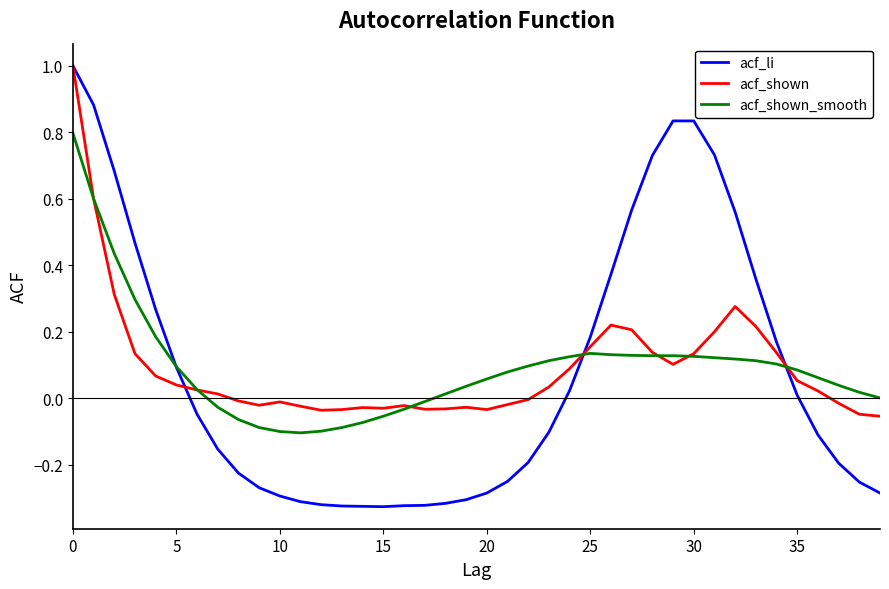

Which series has the widest spread of values?

acf_li